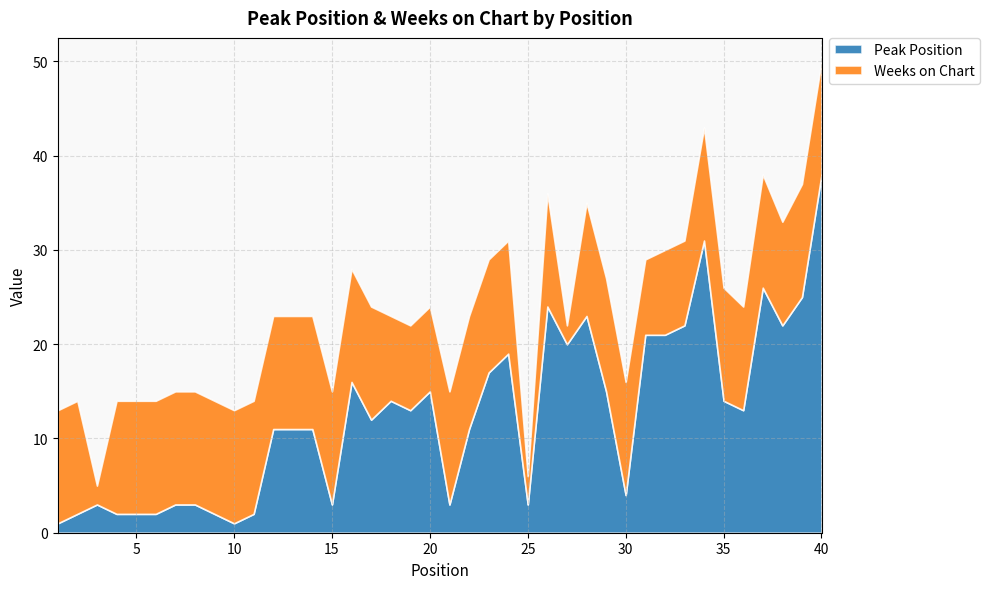

What is the sum of all Peak Position values?

501